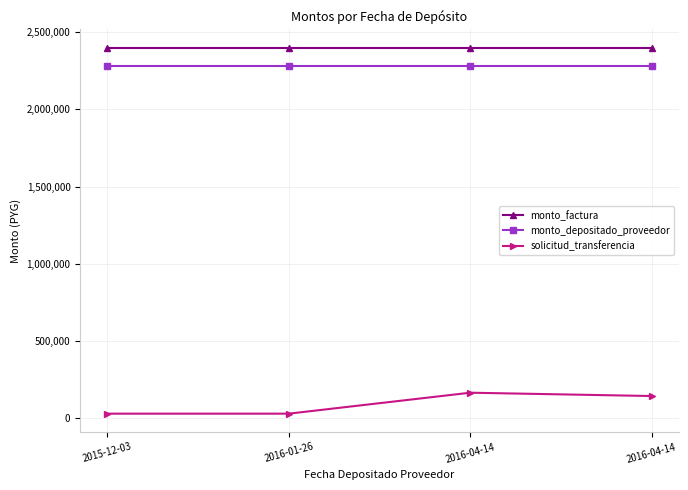

Which series has the largest total across all categories?

monto_factura